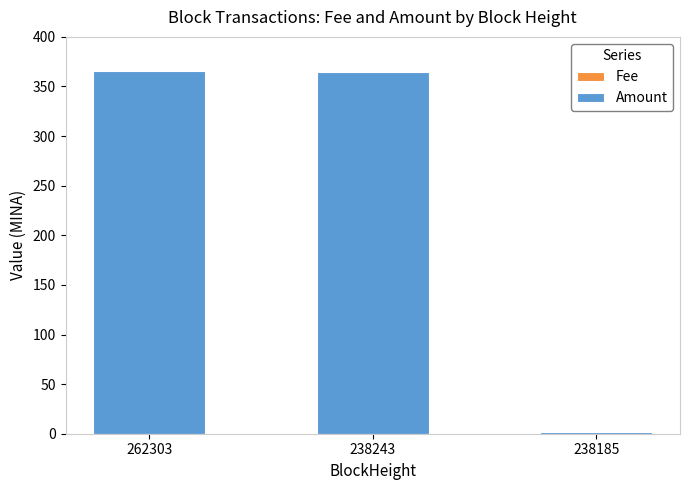

Does the chart contain stacked bars?

Yes